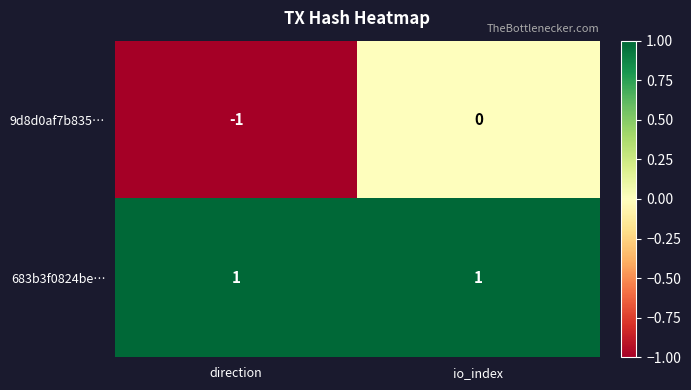

List the series in order of their overall mean, lowest first.

9d8d0af7b835…, 683b3f0824be…